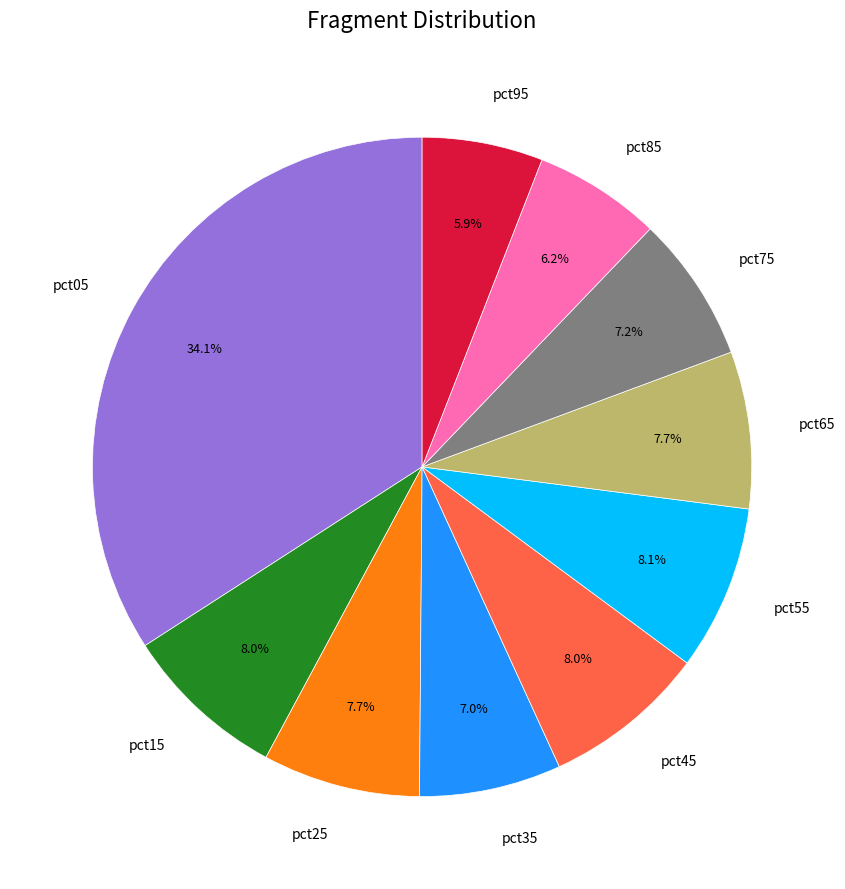

What percentage is the pct25 slice, to the nearest percent?

8%